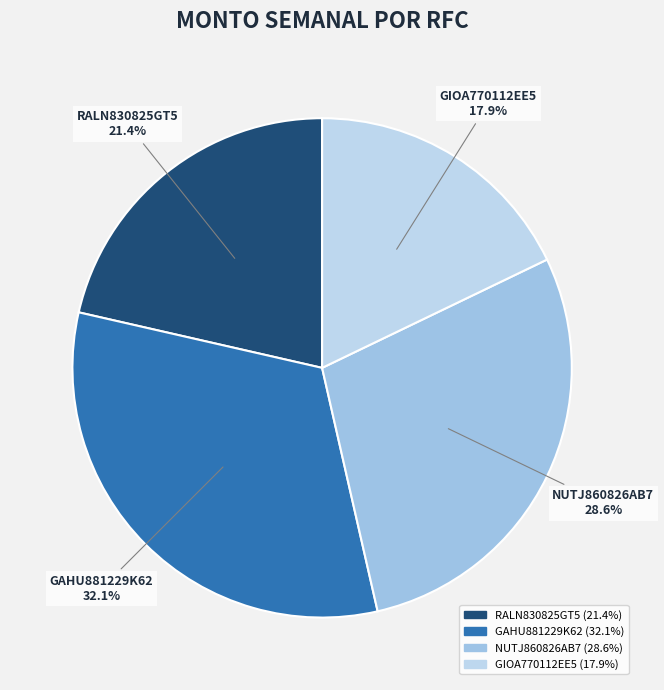

To the nearest percent, what is the difference between the GAHU881229K62 and RALN830825GT5 slice percentages?

11%